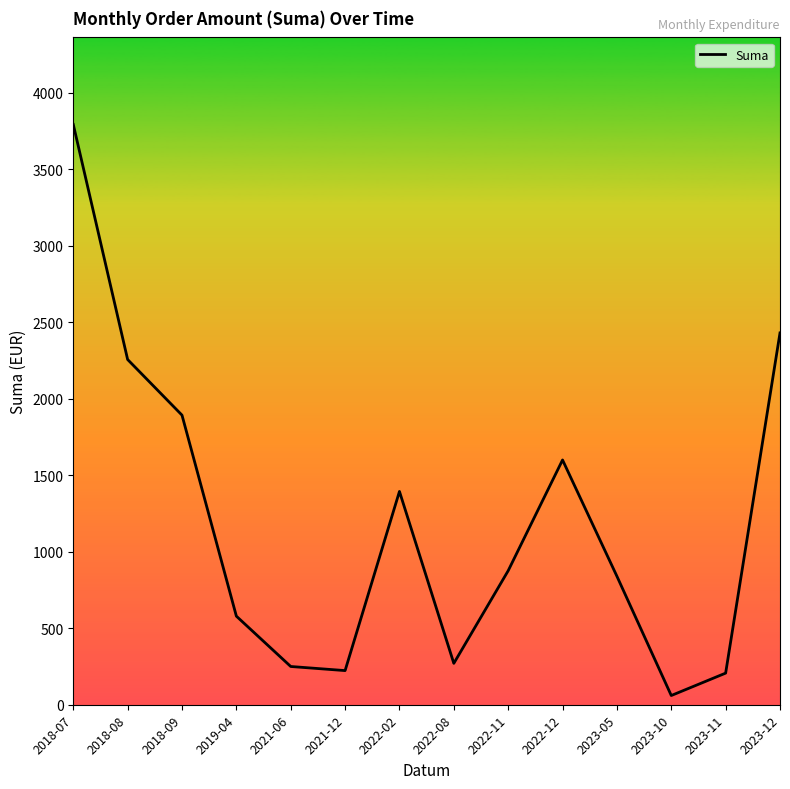

Which category has the highest value across all series?

2018-07